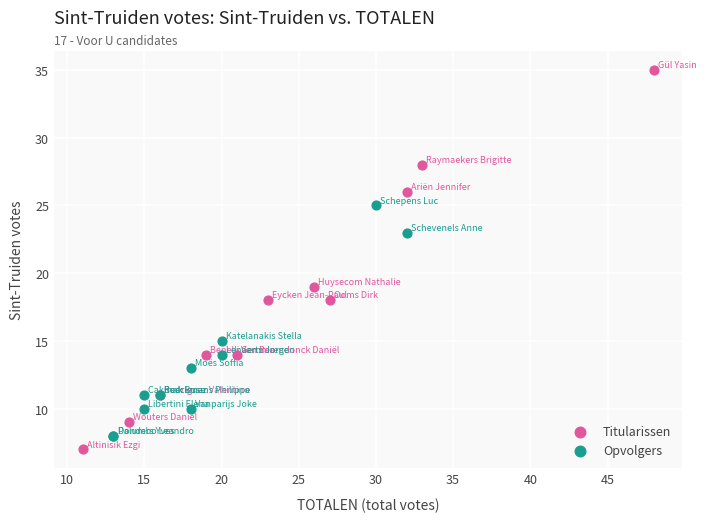

Which series has the widest spread of Y values?

Titularissen